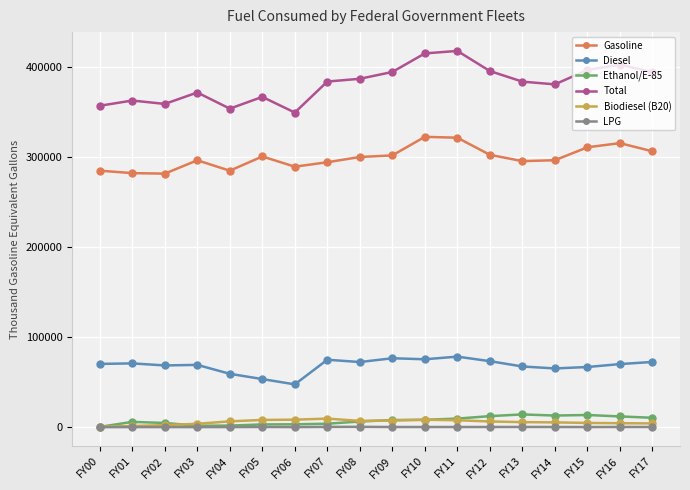

What is the lowest value of the Diesel series?

47489